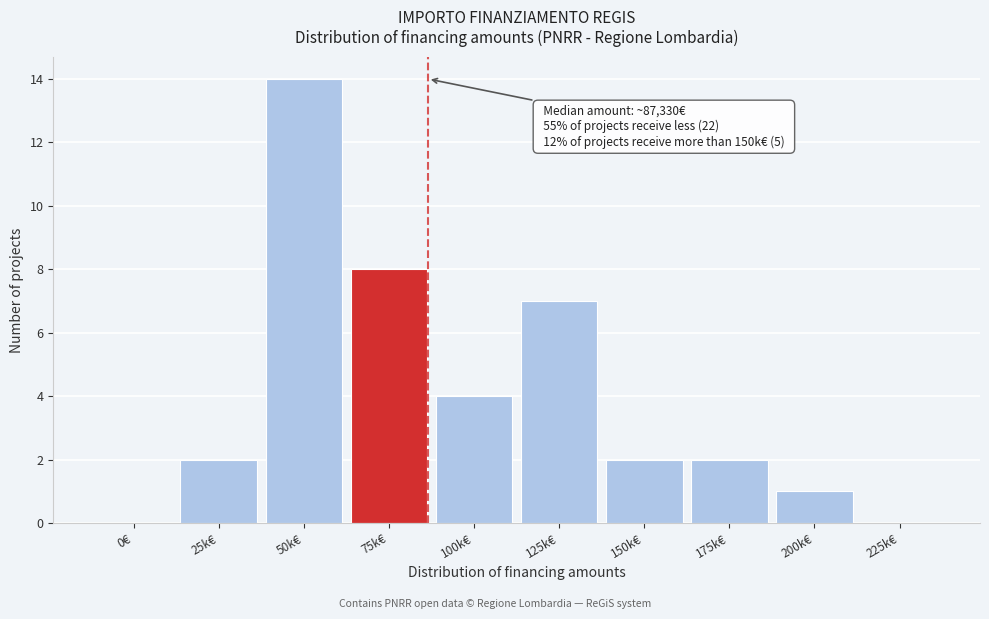

Reading left to right, transcribe all the data shown in this chart.

0€=0	25k€=2	50k€=14	75k€=8	100k€=4	125k€=7	150k€=2	175k€=2	200k€=1	225k€=0